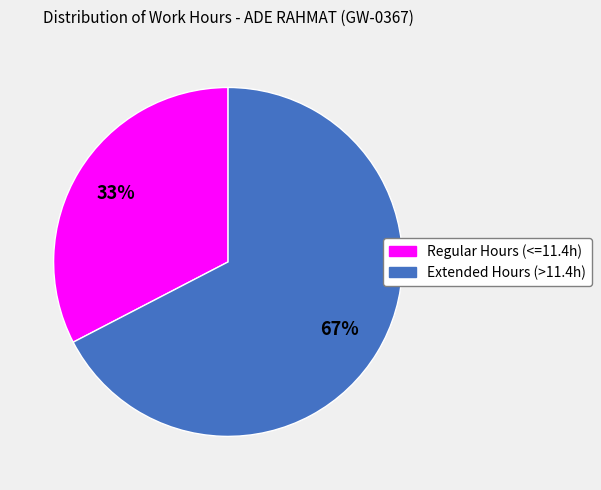

Is there any slice that represents more than half of the pie?

Yes